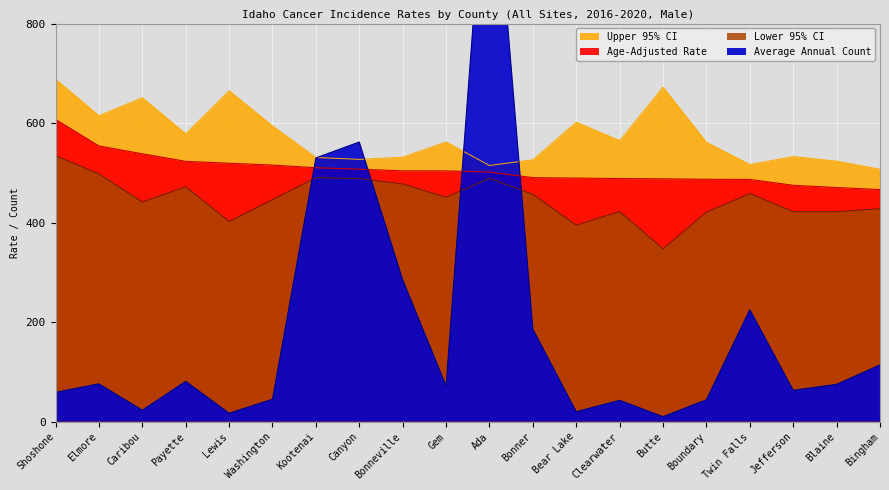

How many lines are shown in the chart?

4